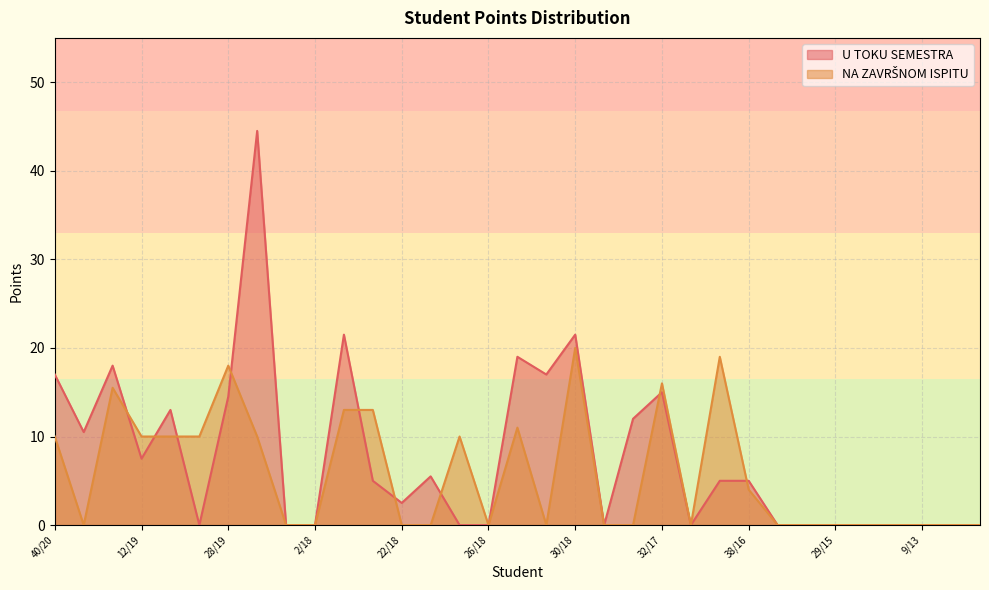

What are all the series names shown in the legend?

U TOKU SEMESTRA, NA ZAVRŠNOM ISPITU